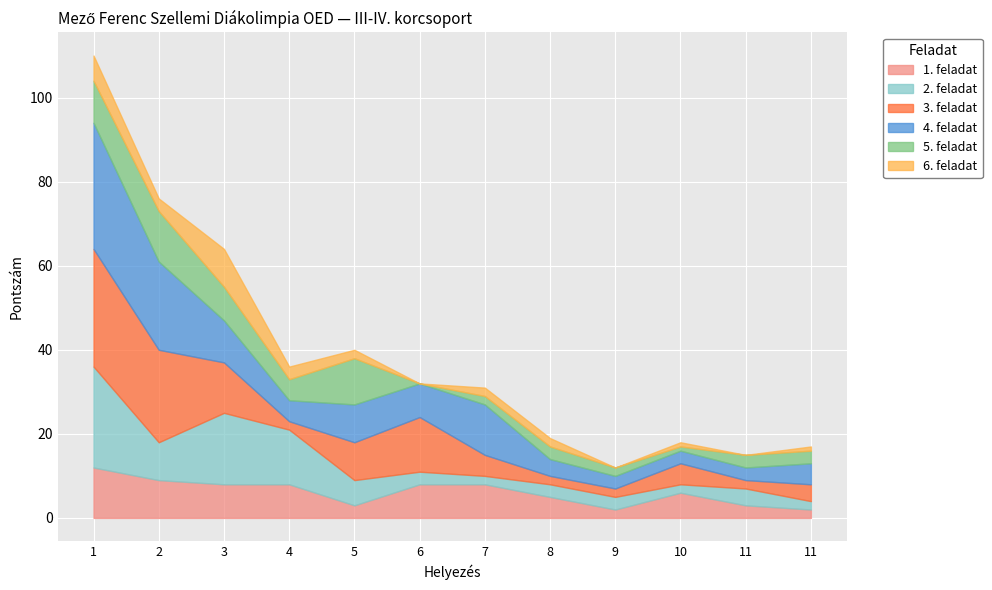

Reading right to left, transcribe all the data shown in this chart.

1. feladat: 2	3	6	2	5	8	8	3	8	8	9	12
2. feladat: 2	4	2	3	3	2	3	6	13	17	9	24
3. feladat: 4	2	5	2	2	5	13	9	2	12	22	28
4. feladat: 5	3	3	3	4	12	8	9	5	10	21	30
5. feladat: 3	3	1	2	3	2	0	11	5	8	12	10
6. feladat: 1	0	1	0	2	2	0	2	3	9	3	6